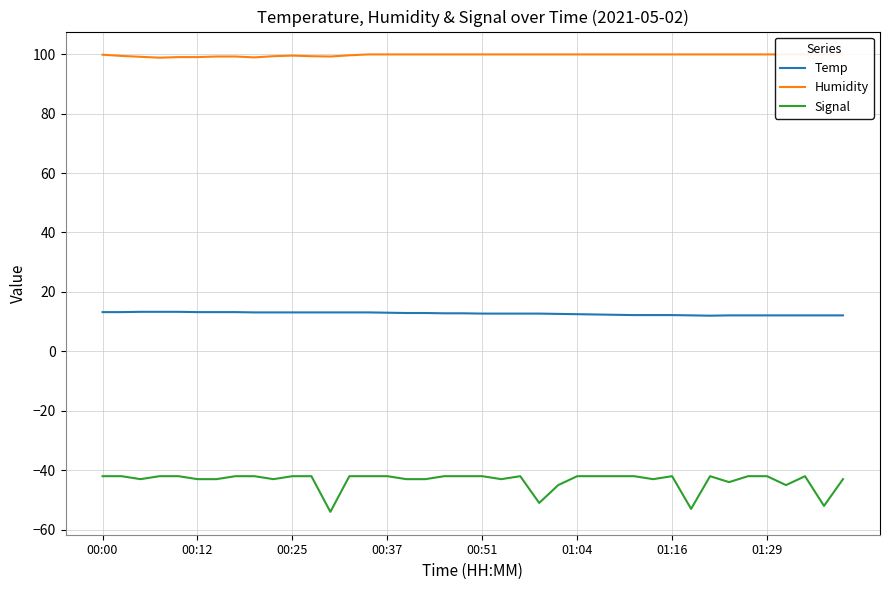

What is the average value of the Temp series?

12.7